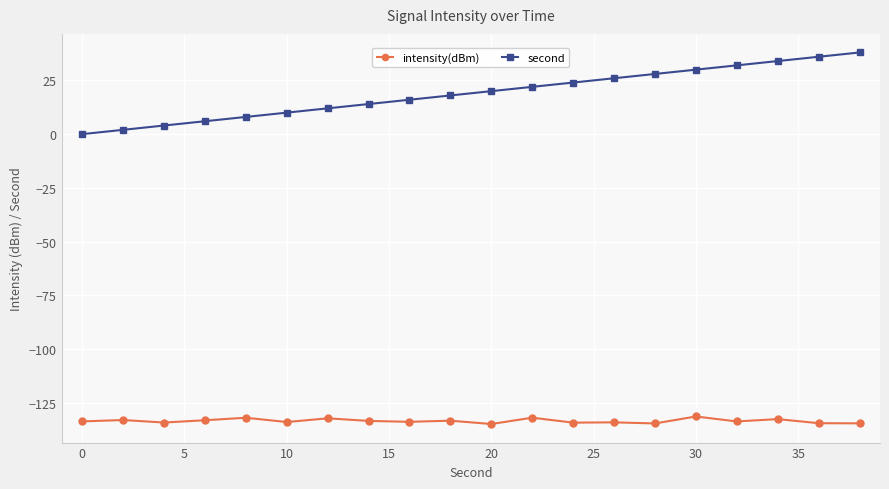

Which series has the widest spread of values?

second